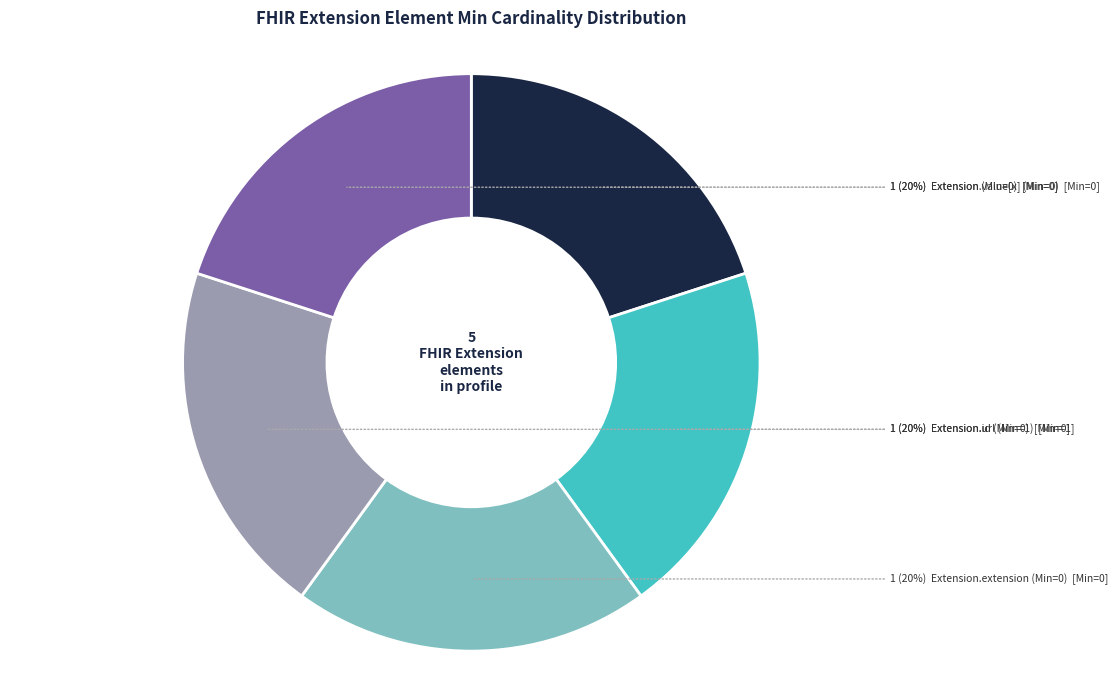

To the nearest percent, what is the average slice percentage?

20%